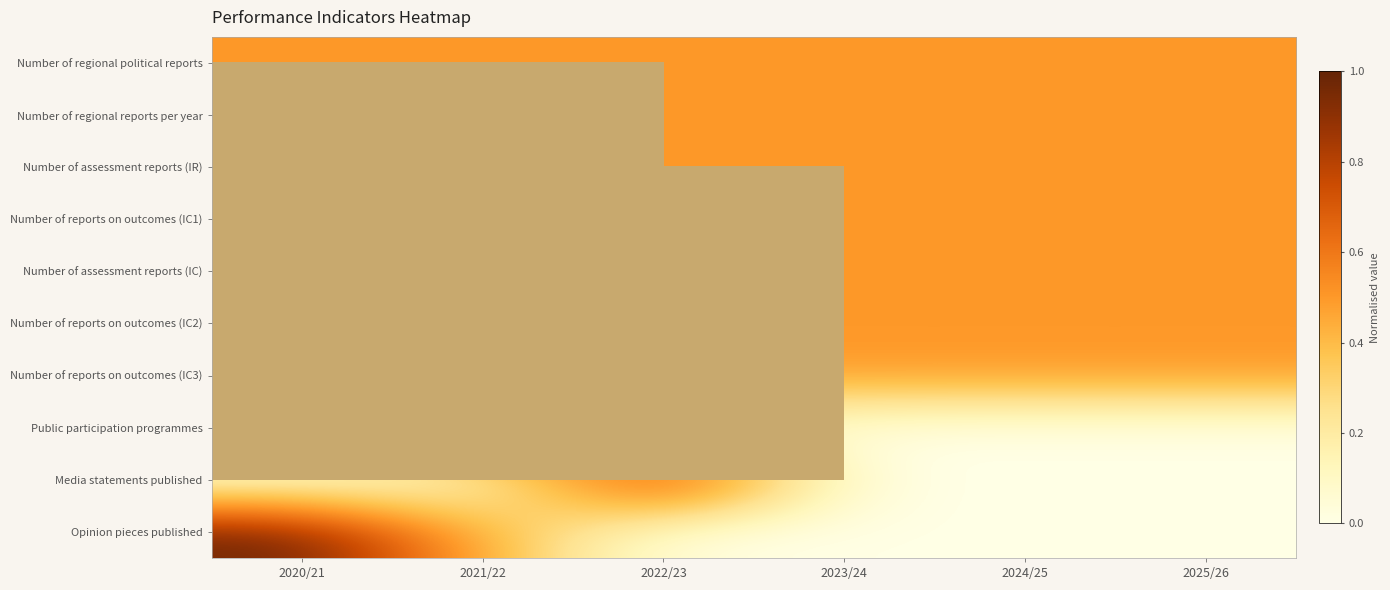

Which has a higher value, 2025/26 or 2023/24?

2025/26